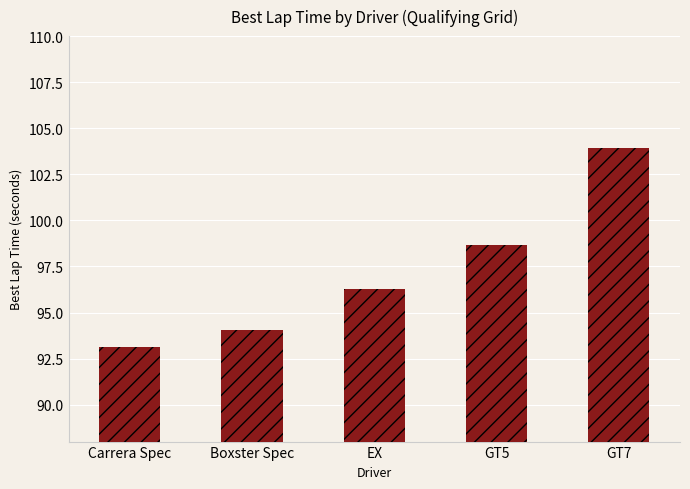

The value at EX is 50.4. True or false?

False